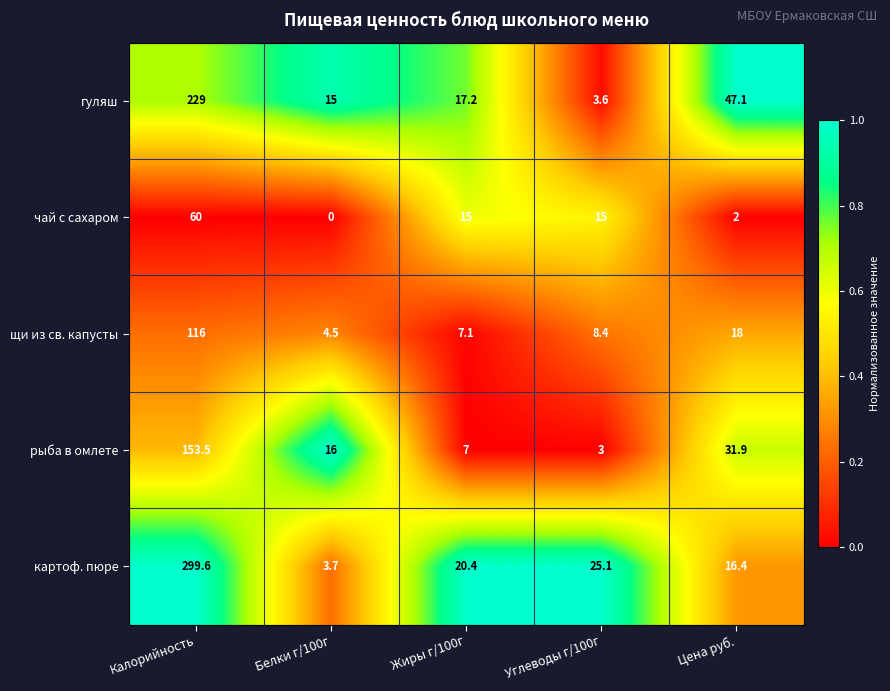

Reading right to left, list all the values displayed in this chart.

гуляш: Цена руб.=47.1	Углеводы г/100г=3.6	Жиры г/100г=17.2	Белки г/100г=15.0	Калорийность=229.0
чай с сахаром: Цена руб.=2.0	Углеводы г/100г=15.0	Жиры г/100г=15.0	Белки г/100г=0.0	Калорийность=60.0
щи из св. капусты: Цена руб.=18.0	Углеводы г/100г=8.4	Жиры г/100г=7.1	Белки г/100г=4.5	Калорийность=116.0
рыба в омлете: Цена руб.=31.9	Углеводы г/100г=3.0	Жиры г/100г=7.0	Белки г/100г=16.0	Калорийность=153.5
картоф. пюре: Цена руб.=16.4	Углеводы г/100г=25.1	Жиры г/100г=20.4	Белки г/100г=3.7	Калорийность=299.6